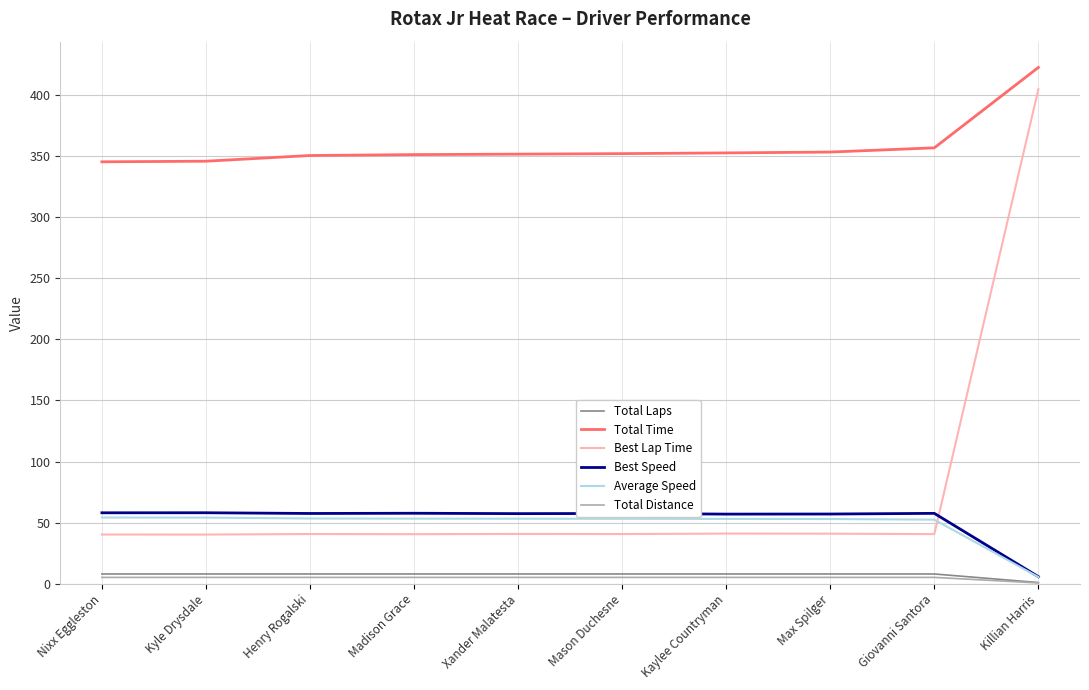

True or false: Total Time and Average Speed intersect in this chart.

False